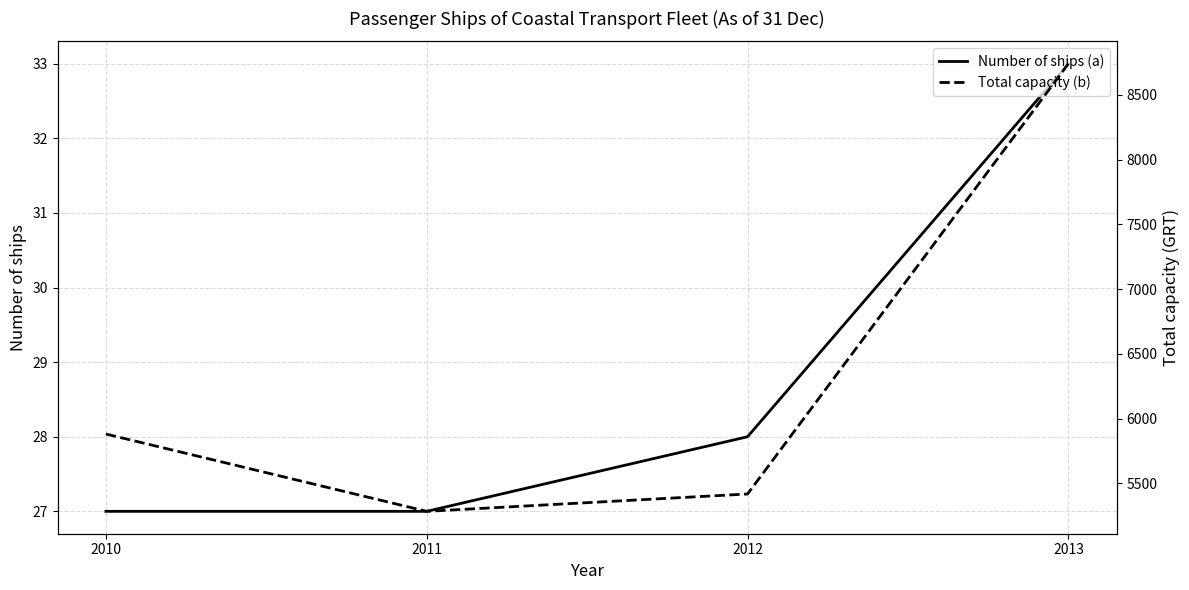

What is the sum of the Number of ships (a) values at 2012 and 2013?

61